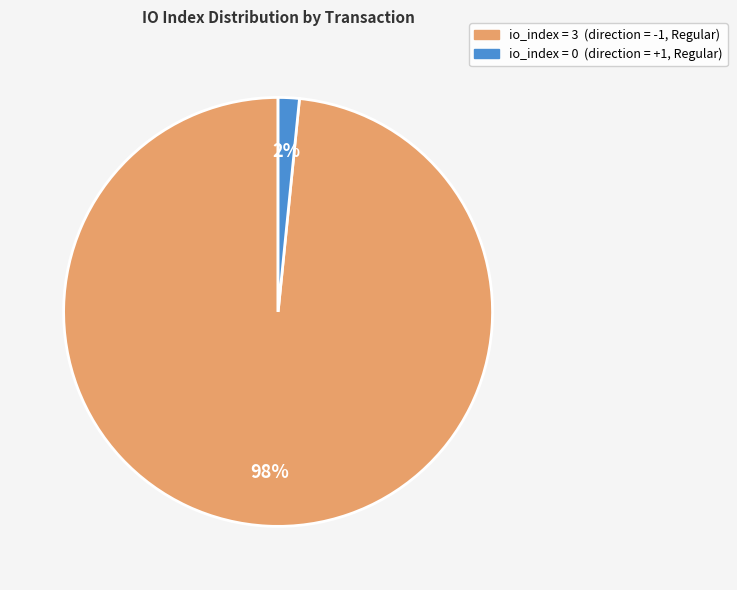

To the nearest percent, what is the average slice percentage?

50%